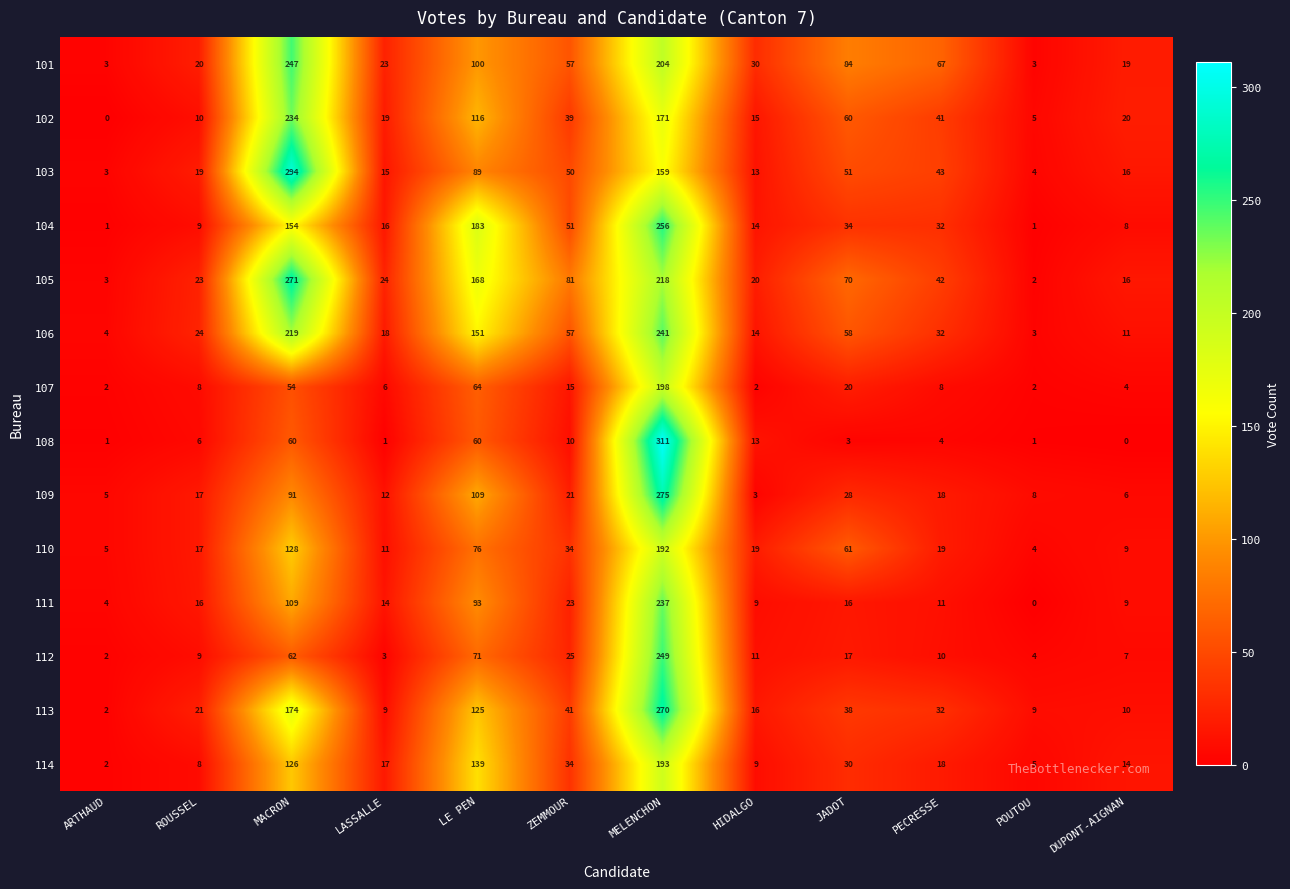

Is the value of 114 at ZEMMOUR greater than the value of 106 at POUTOU?

Yes